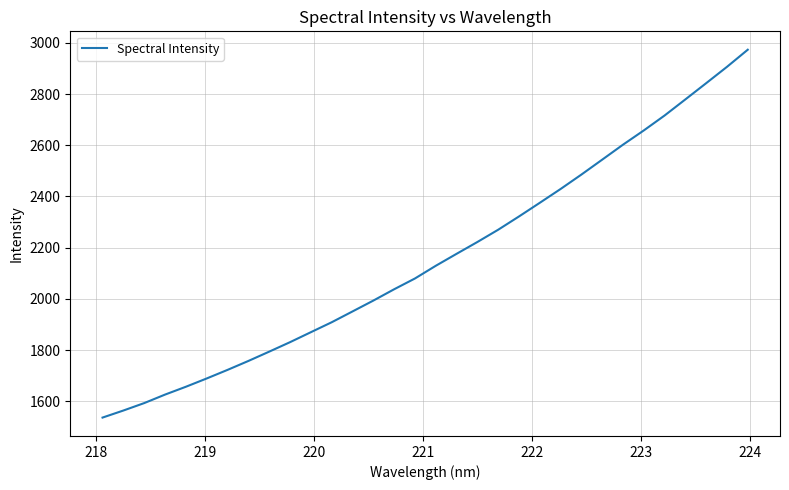

What is the smallest value displayed?

1536.8